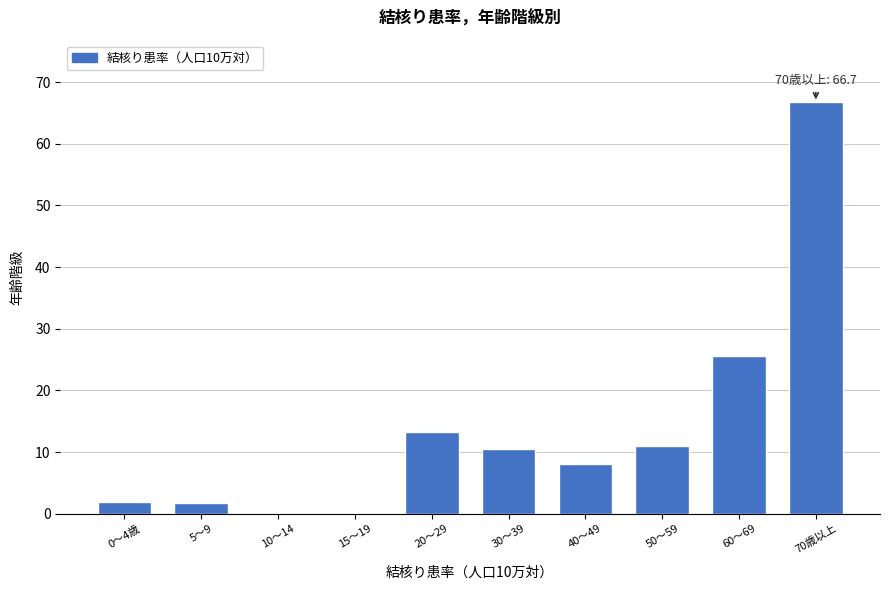

Is it true that the value at 70歳以上 is 17.0?

False